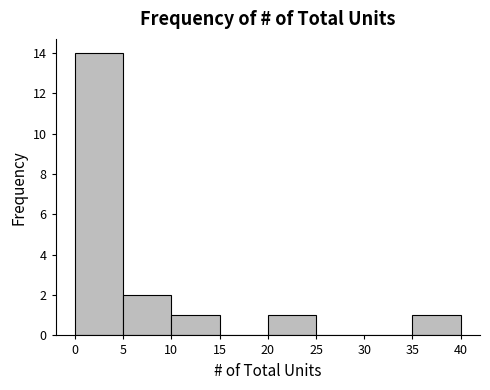

Which range on the x-axis has the tallest bar?

0 to 5